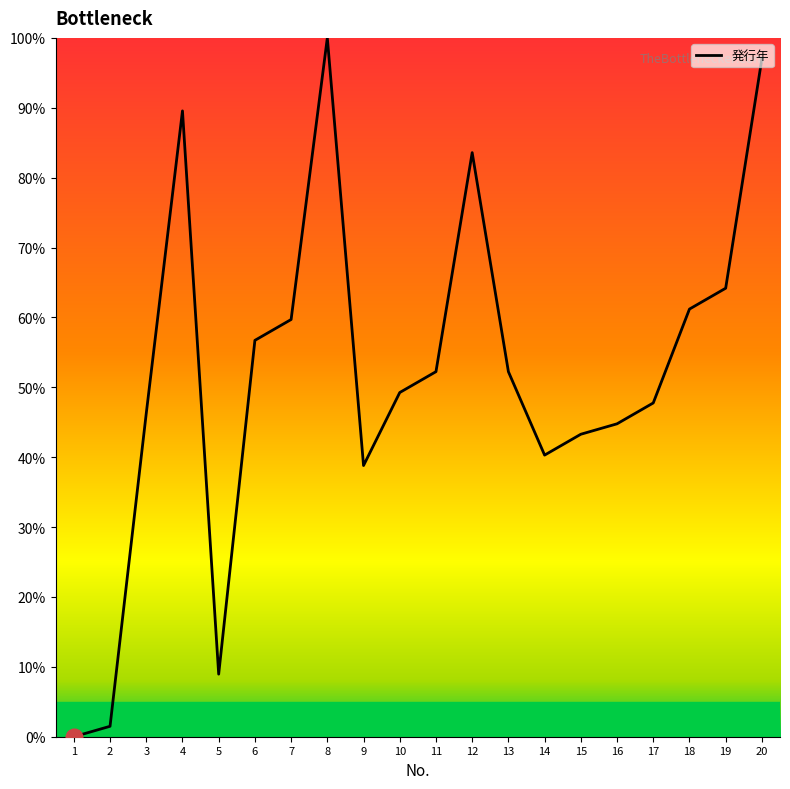

Where is the first local minimum?

5